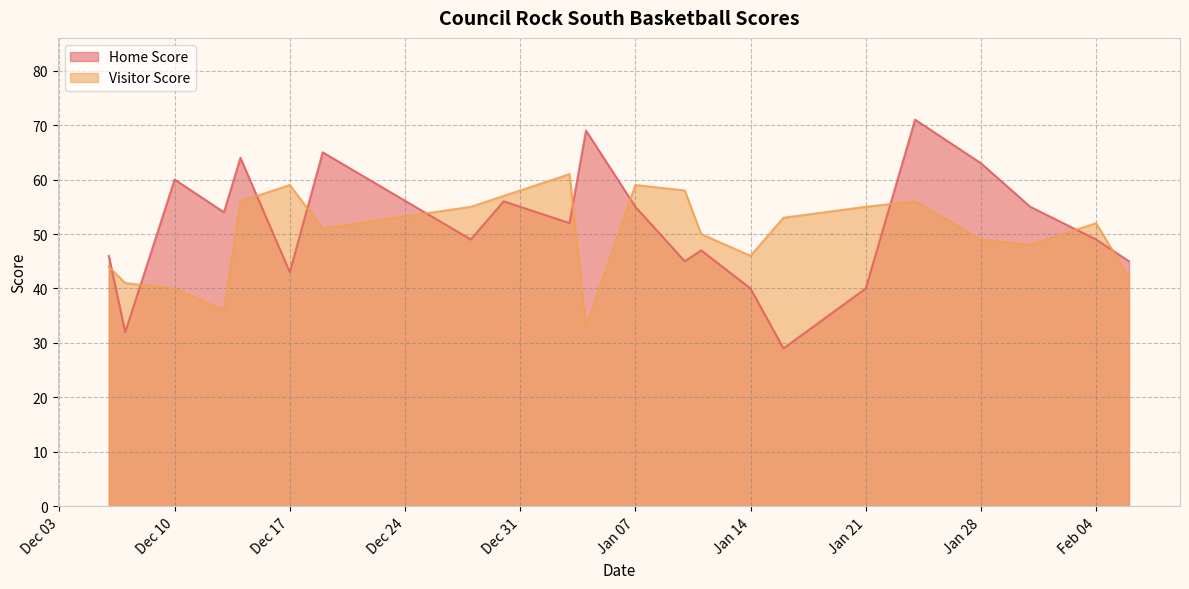

What position from the left is 2019-12-28?

8